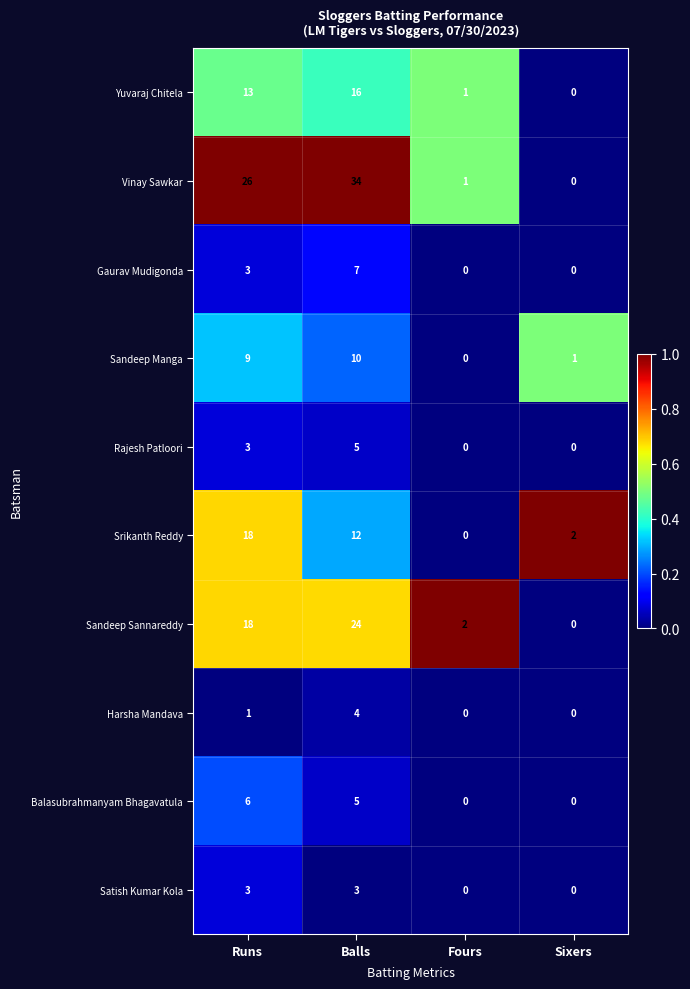

At which category is the sum across all series the highest?

Balls